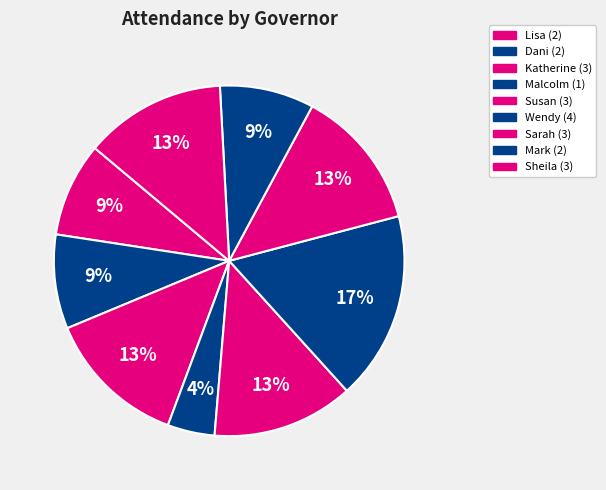

How many slices are in this pie chart?

9